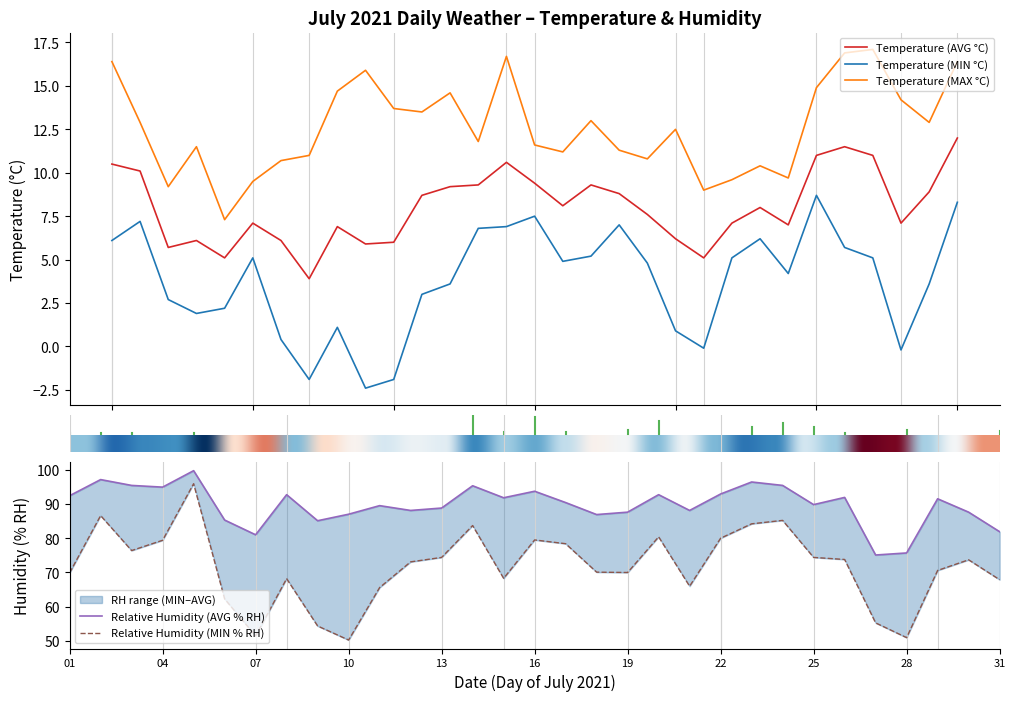

Which label corresponds to the smallest value in the chart?

10/07/2021